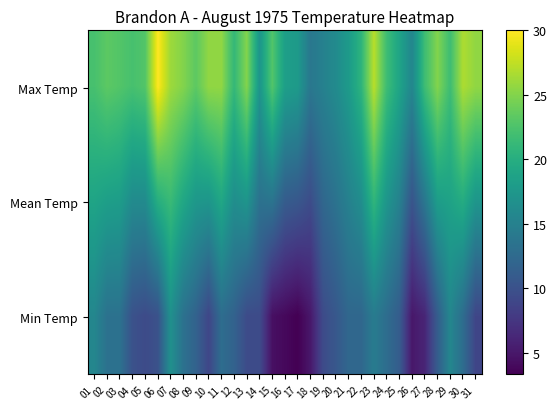

Rank the series by their average value, from lowest to highest.

Min Temp, Mean Temp, Max Temp